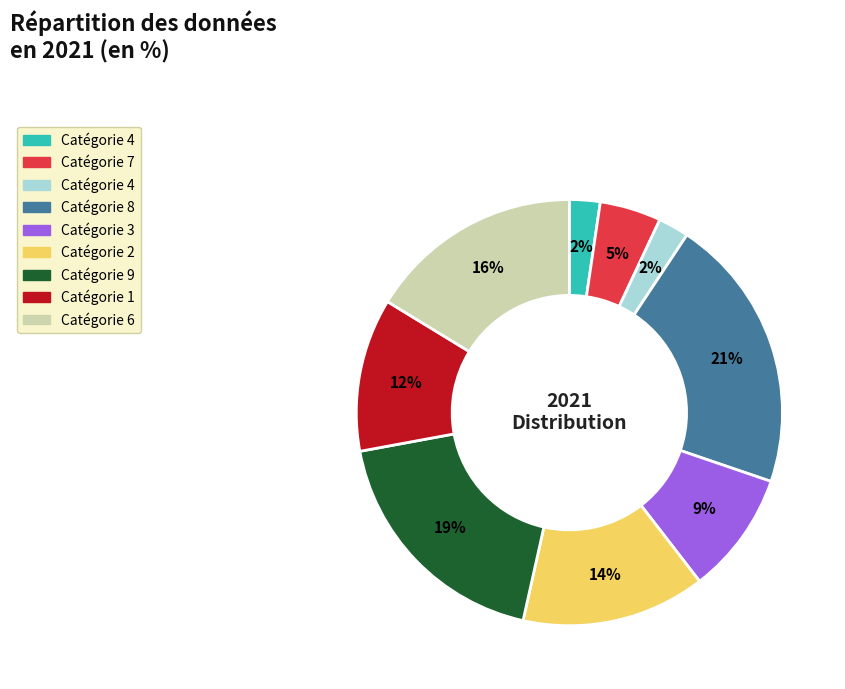

Does any single category account for the majority?

No